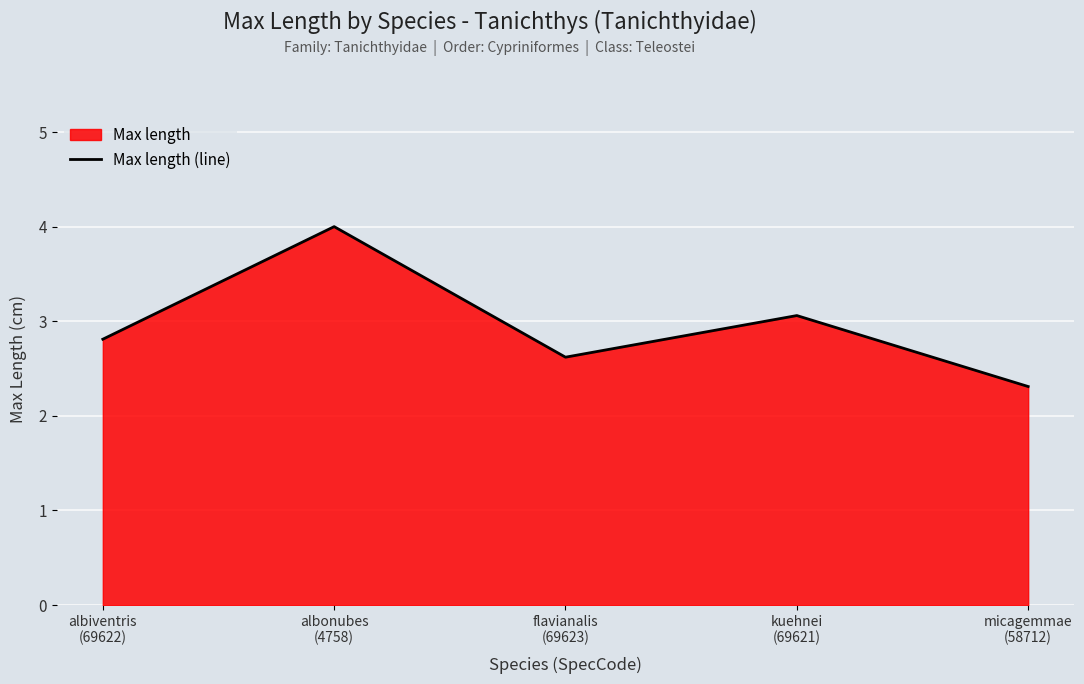

Which category has the highest value across all series?

albonubes
(4758)